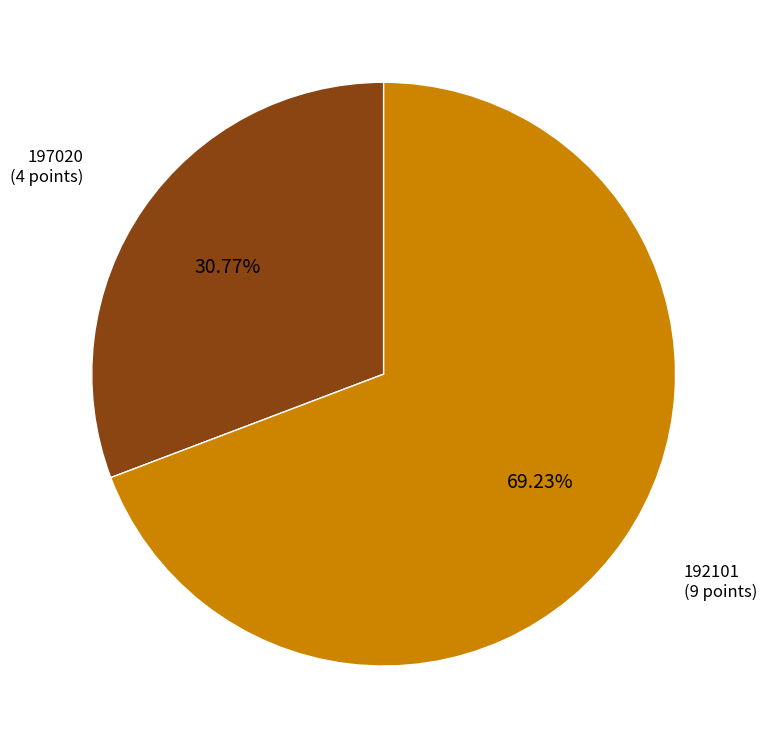

Is it true that 192101 is 69% of the pie?

True